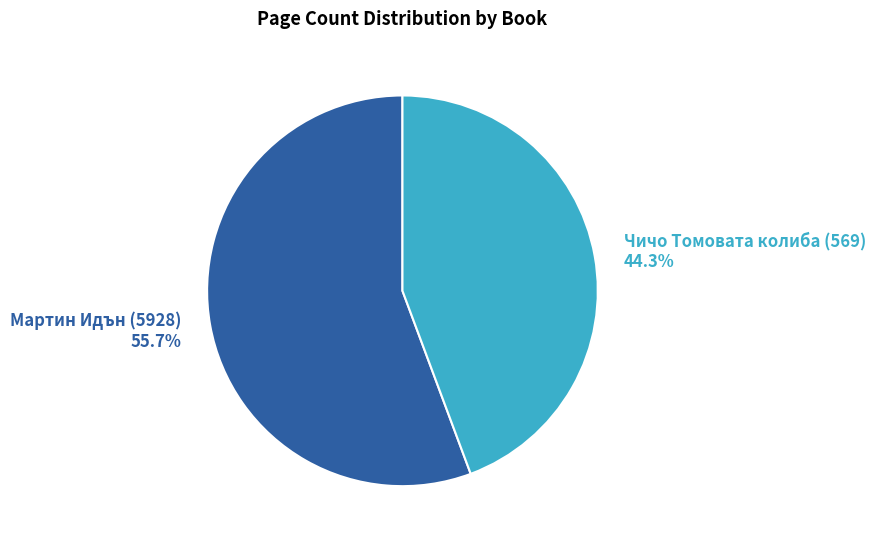

How many slices are in this pie chart?

2